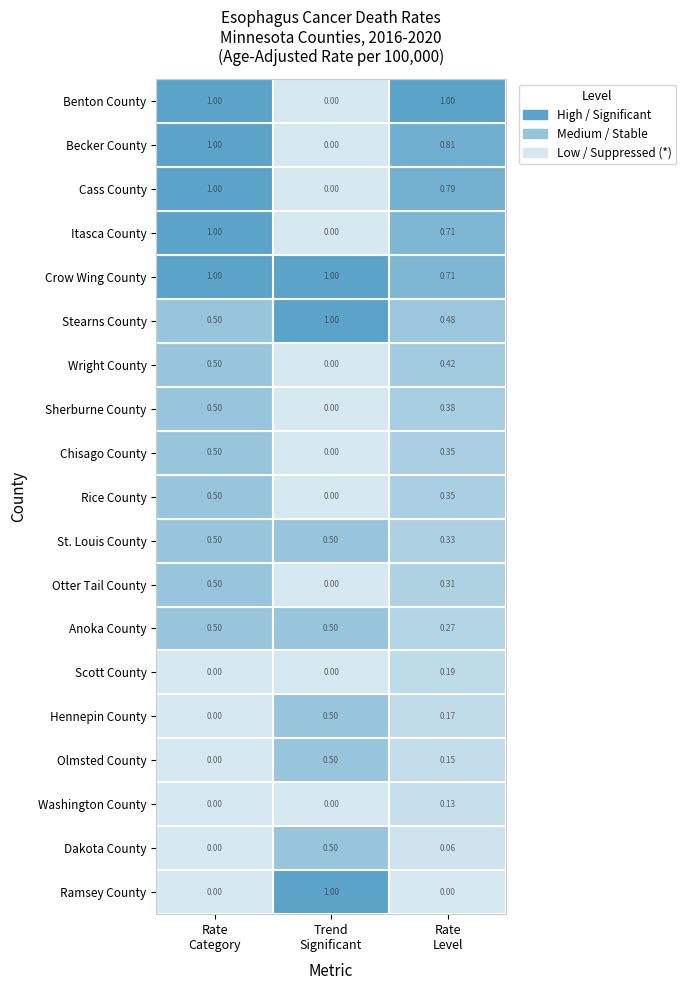

Which series has the largest total across all categories?

Crow Wing County